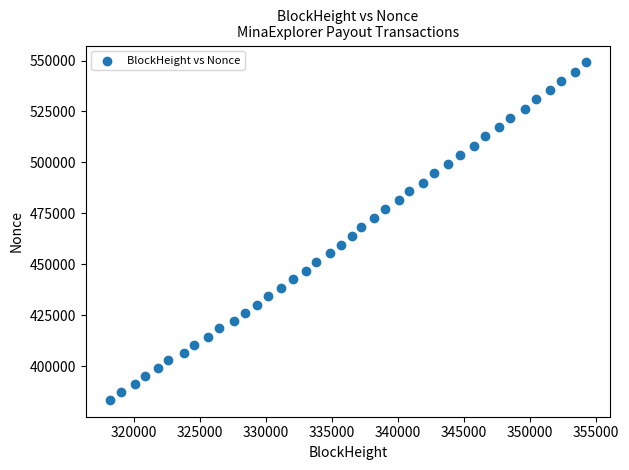

What is the range of Y values (max minus min)?

165496